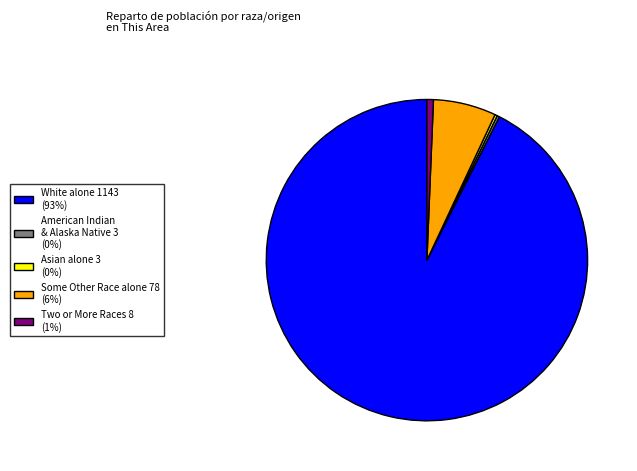

The White alone 1143 (93%) slice represents 78% of the pie. True or false?

False